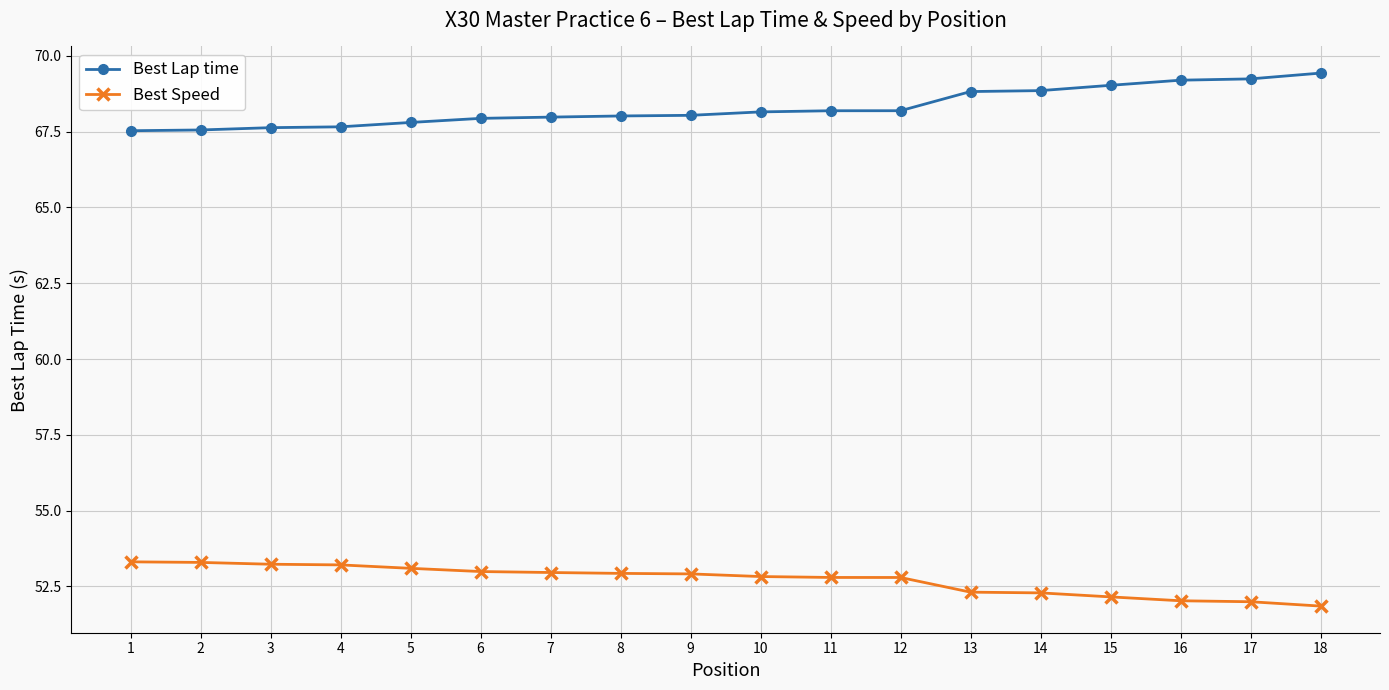

True or false: Best Lap time has a value of 68.2 at 10.

True